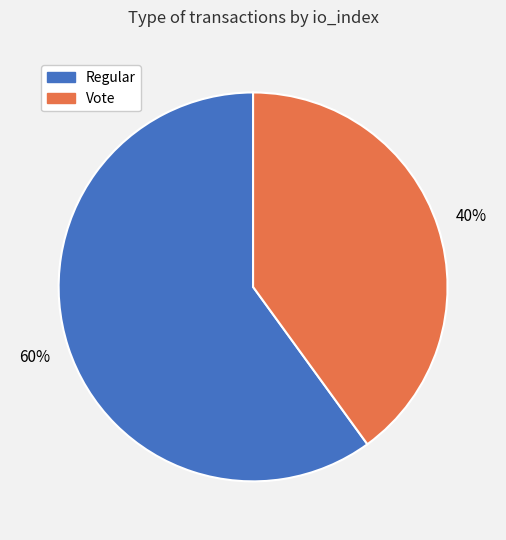

Which slice is the largest?

Regular